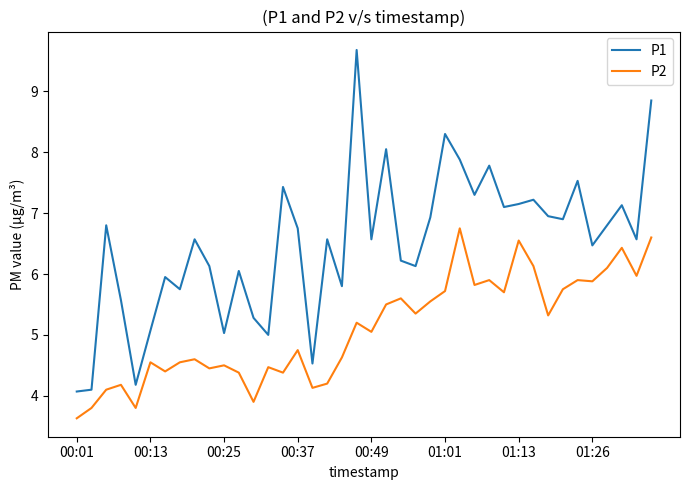

How many categories are shown in the chart?

40